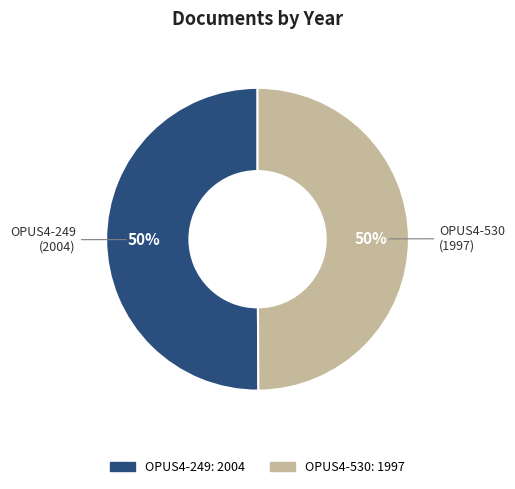

To the nearest percent, what is the combined percentage of OPUS4-249 and OPUS4-530?

100%